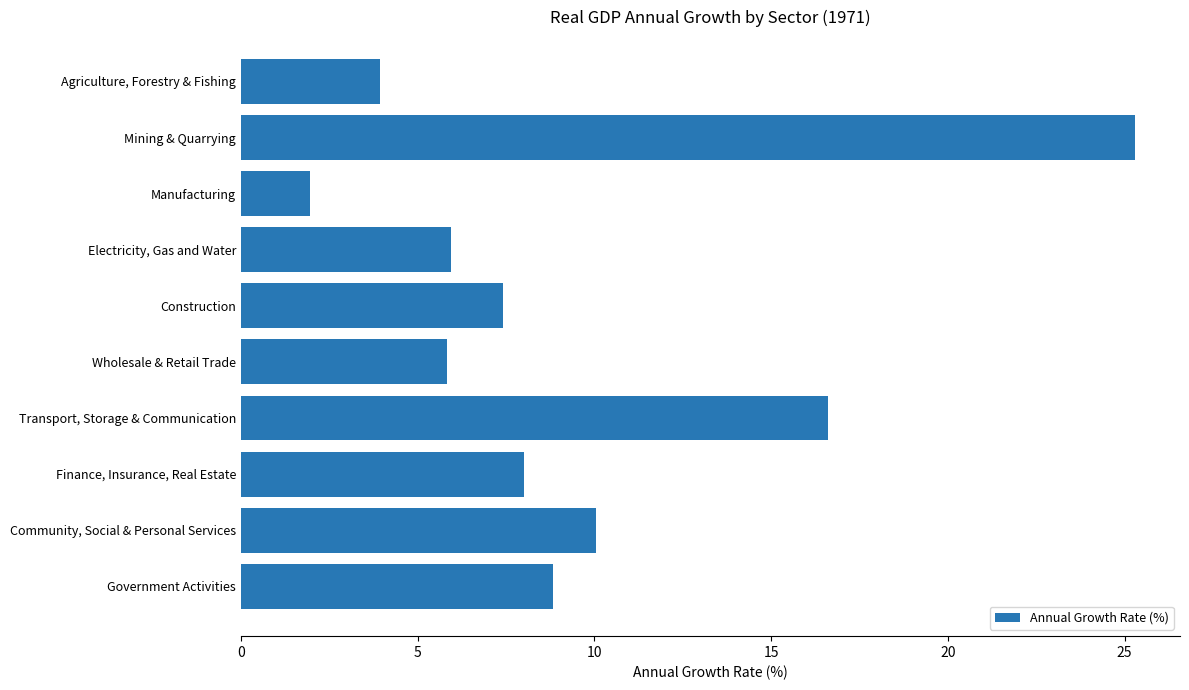

What is the label of the 6th bar from the top?

Wholesale & Retail Trade